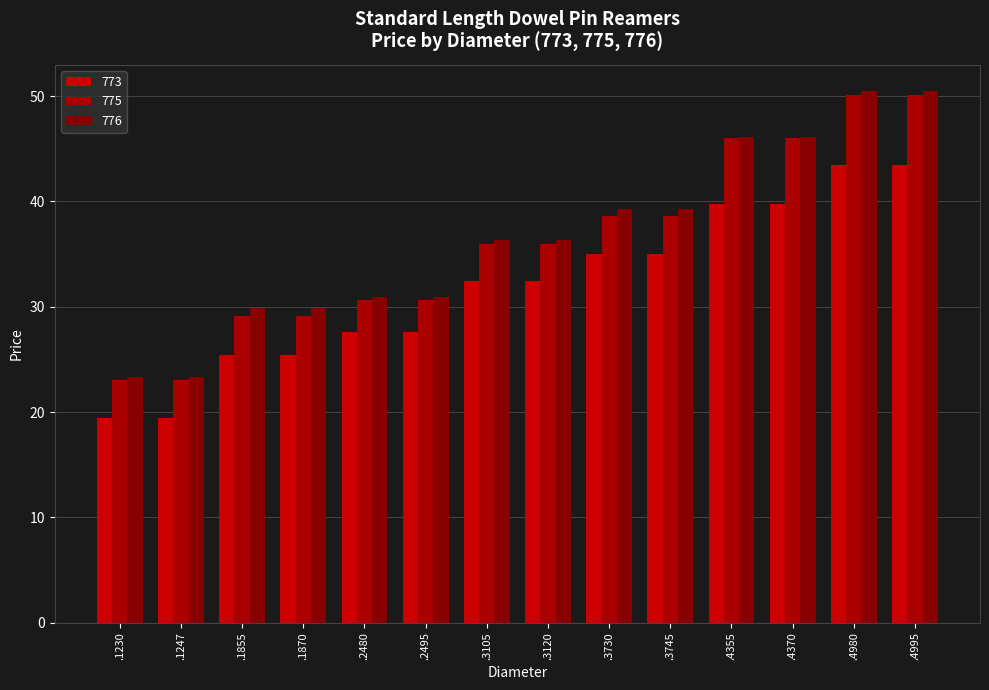

Rank the categories by 773 value from lowest to highest.

.1230, .1247, .1855, .1870, .2480, .2495, .3105, .3120, .3730, .3745, .4355, .4370, .4980, .4995